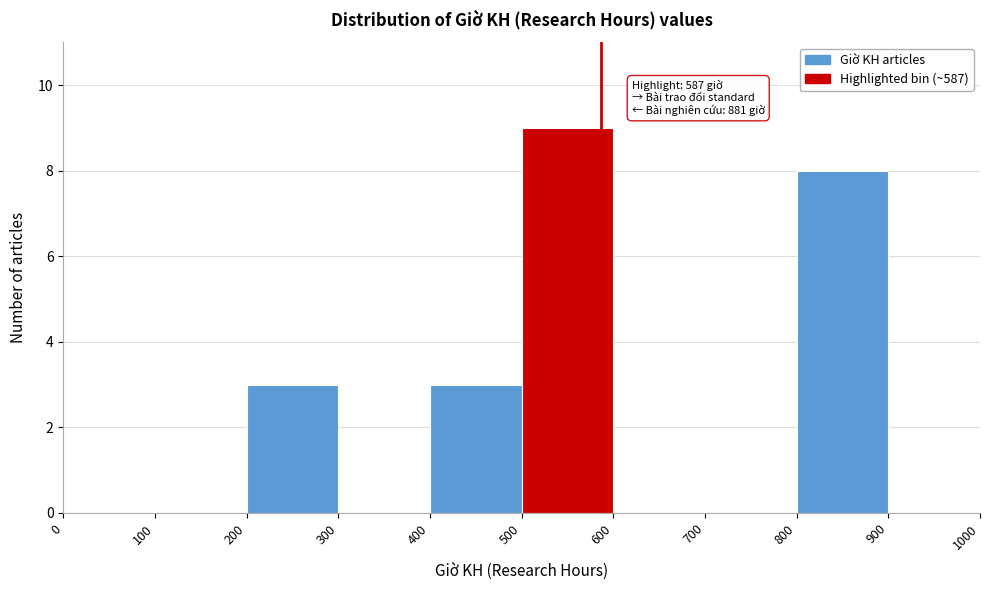

Which range on the x-axis has the tallest bar?

500 to 600